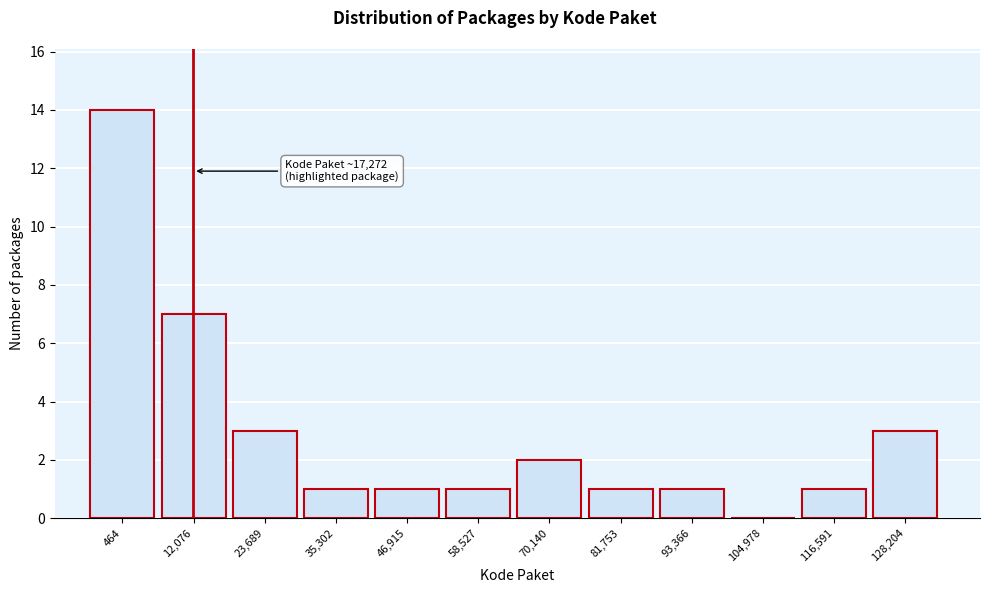

Reading right to left, extract all data points from this chart.

128,204=3	116,591=1	104,978=0	93,366=1	81,753=1	70,140=2	58,527=1	46,915=1	35,302=1	23,689=3	12,076=7	464=14